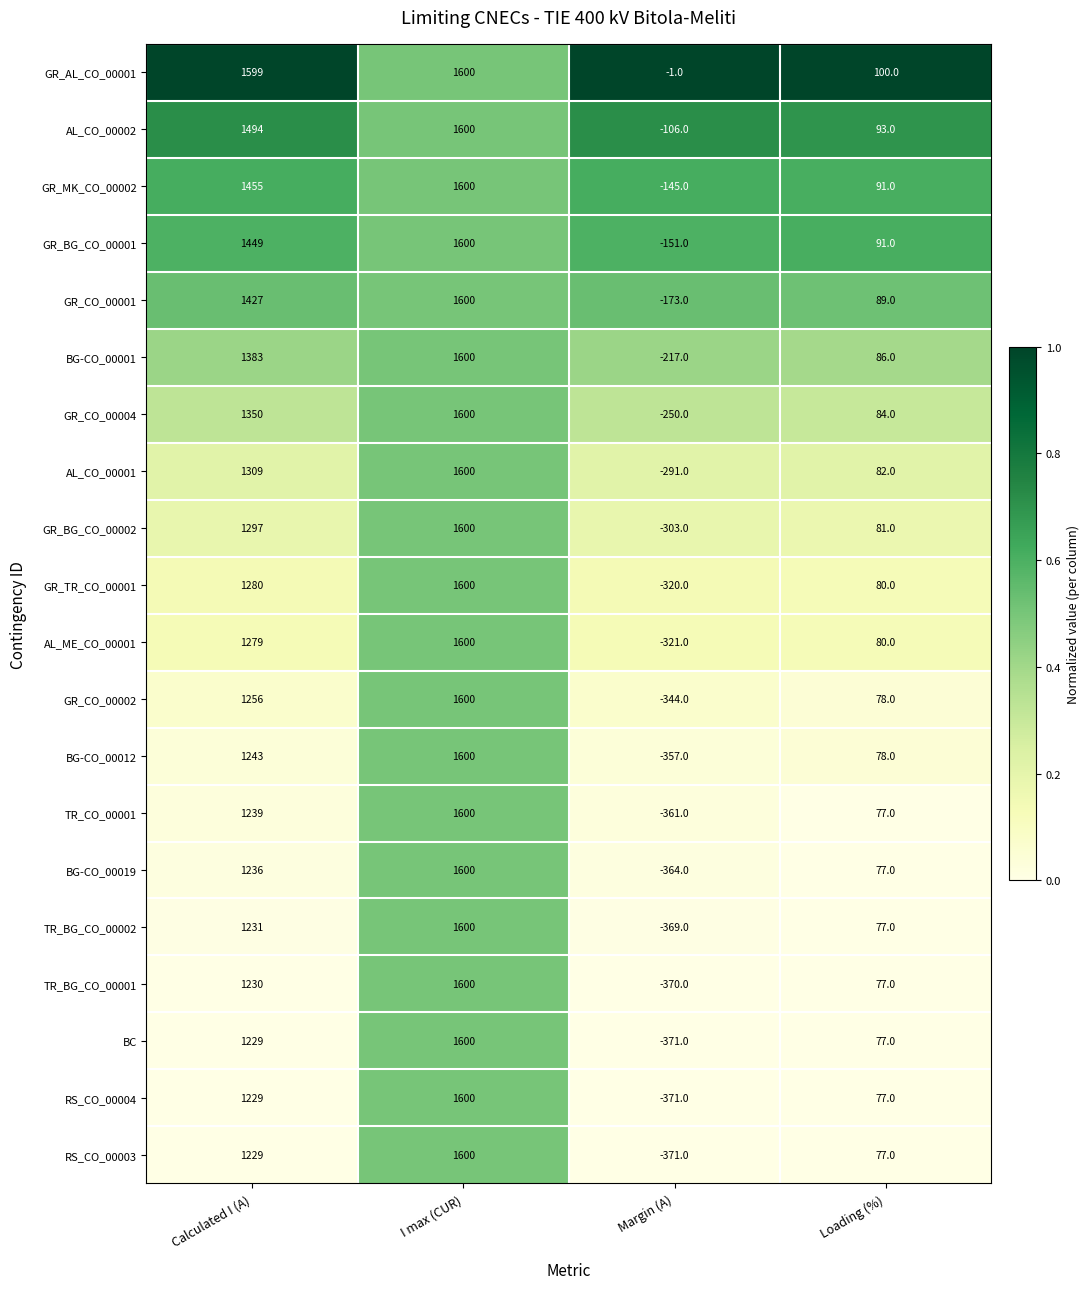

Is it true that AL_CO_00001 equals 1600 at I max (CUR)?

True